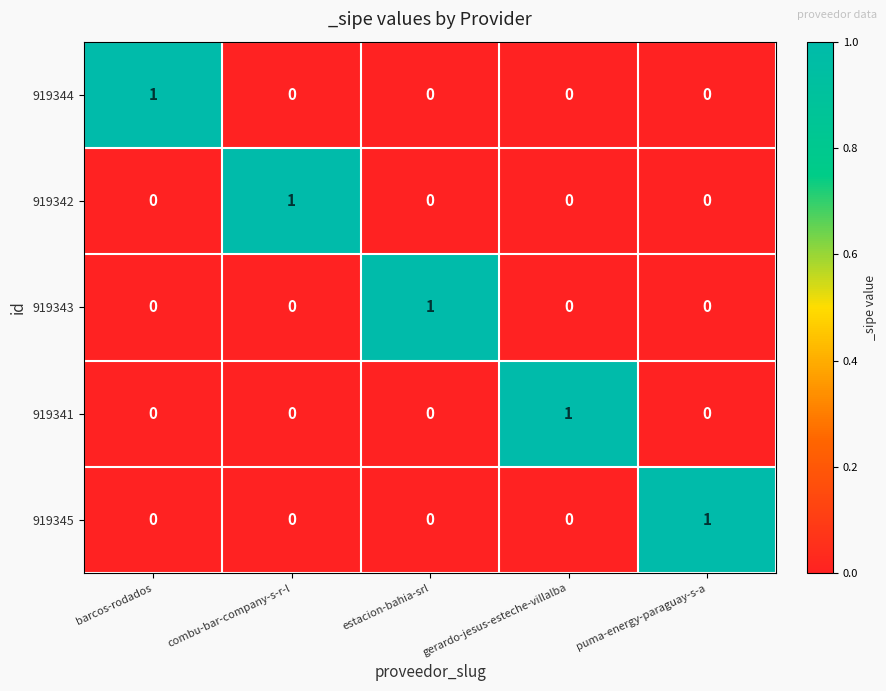

At how many categories does at least one series exceed 0?

5